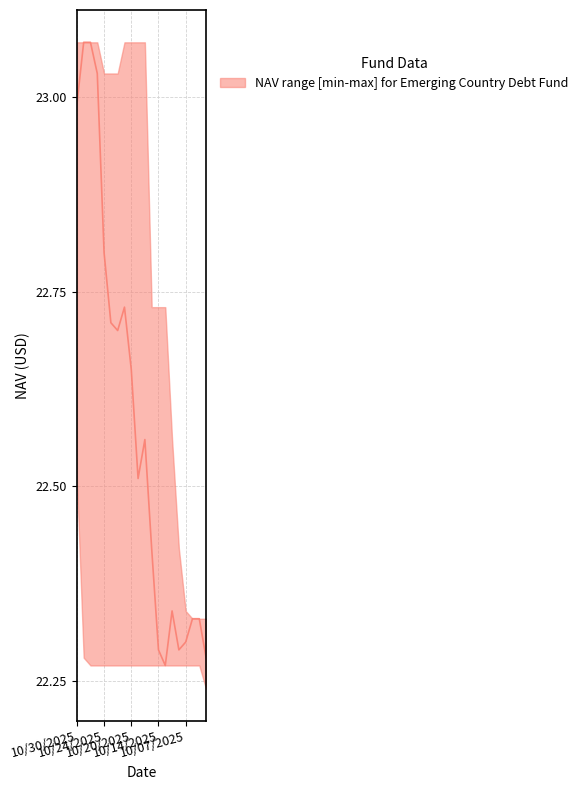

Between 10/27/2025 and 10/07/2025, which is larger?

10/27/2025